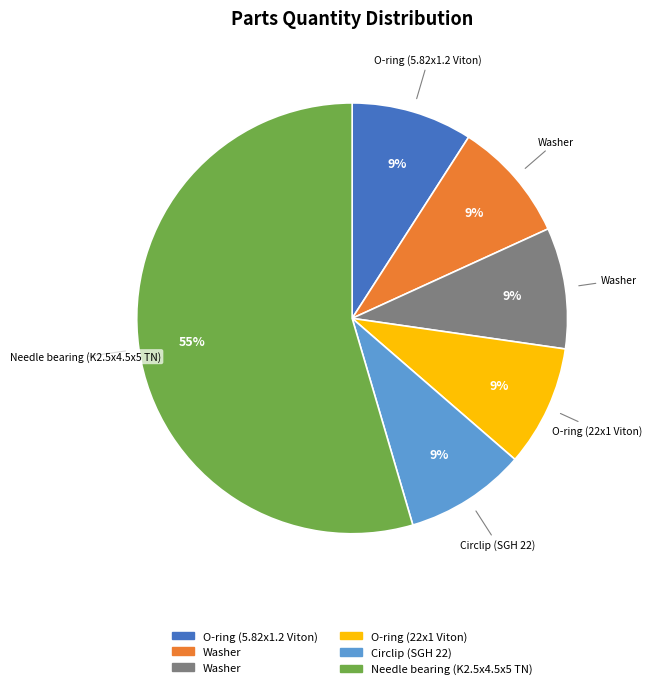

To the nearest percent, what is the average slice percentage?

17%